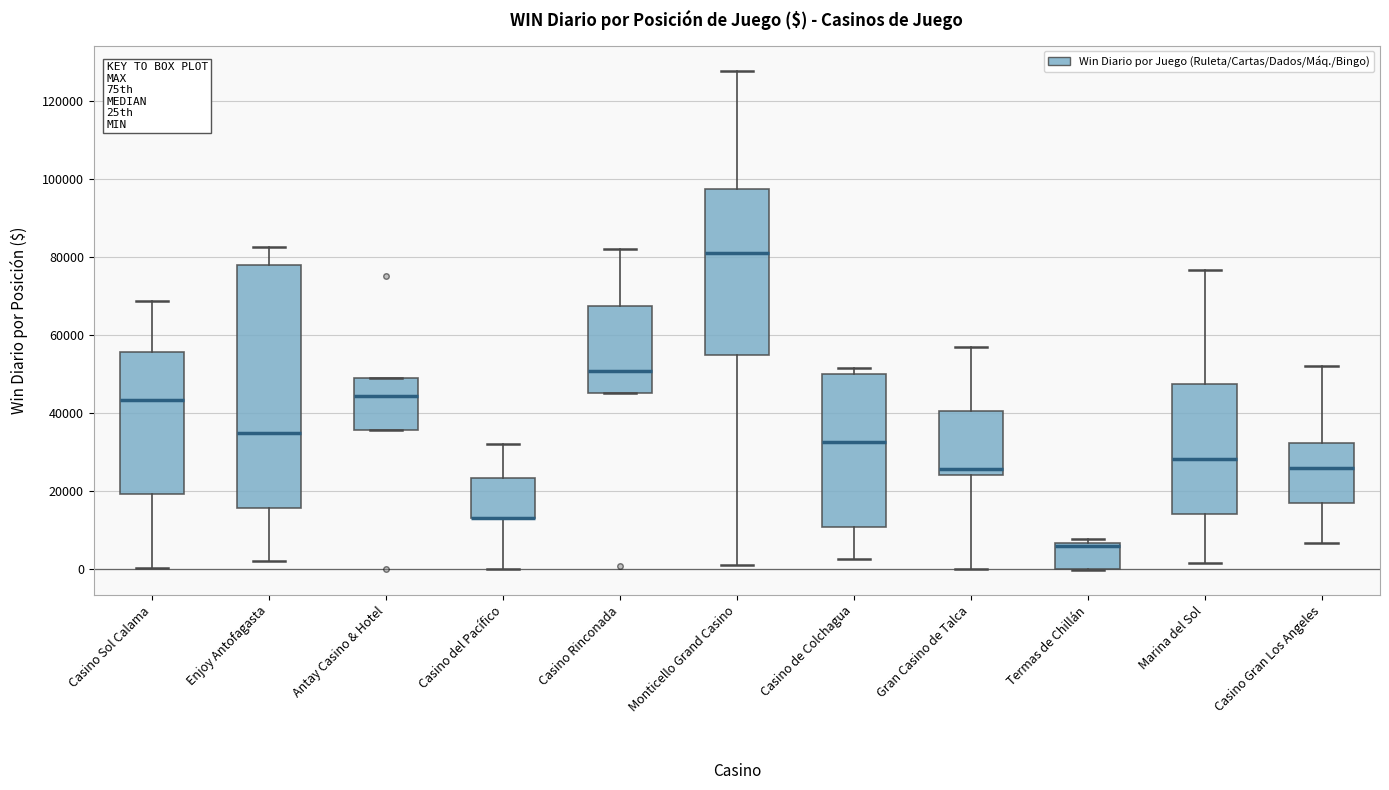

Reading left to right, transcribe this box plot: for each box, give where its median line is, the range the box spans, and where its two whiskers end, as read against the y-axis. The values are not printed on the chart, so give them approximately, as read against the axis.

Casino Sol Calama: median 44000, box 20000 to 56000, whiskers 0 to 68000
Enjoy Antofagasta: median 34000, box 16000 to 78000, whiskers 2000 to 82000
Antay Casino & Hotel: median 44000, box 36000 to 50000, whiskers 36000 to 50000
Casino del Pacífico: median 14000 (drawn on the box's lower edge), box 14000 to 24000, whiskers 0 to 32000
Casino Rinconada: median 50000, box 46000 to 68000, whiskers 46000 to 82000
Monticello Grand Casino: median 82000, box 56000 to 98000, whiskers 2000 to 128000
Casino de Colchagua: median 32000, box 10000 to 50000, whiskers 2000 to 52000
Gran Casino de Talca: median 26000, box 24000 to 40000, whiskers 0 to 58000
Termas de Chillán: median 6000 (just below the box's upper edge), box 0 to 6000, whiskers 0 to 8000
Marina del Sol: median 28000, box 14000 to 48000, whiskers 2000 to 76000
Casino Gran Los Angeles: median 26000, box 18000 to 32000, whiskers 6000 to 52000